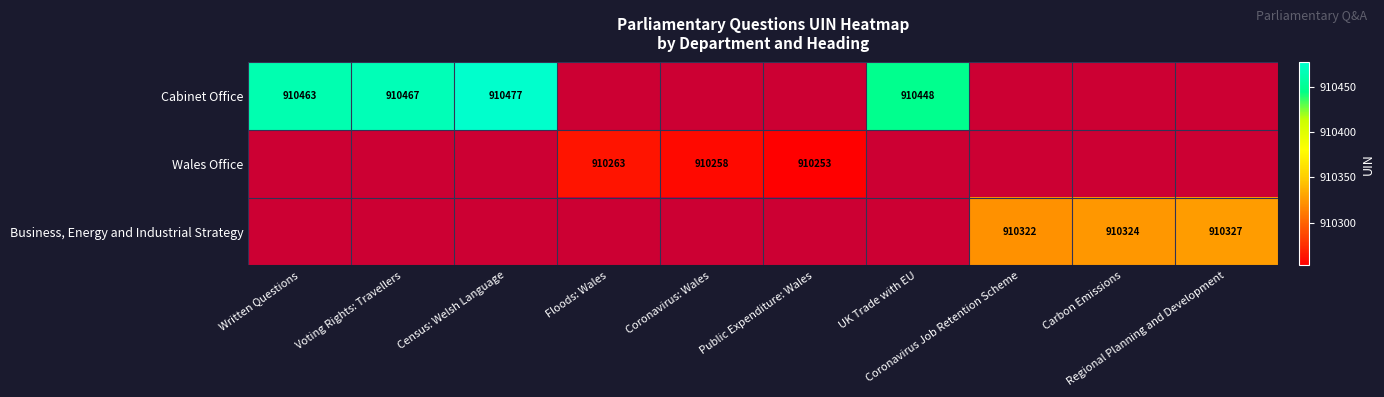

What is the maximum value shown in the chart?

910477.0